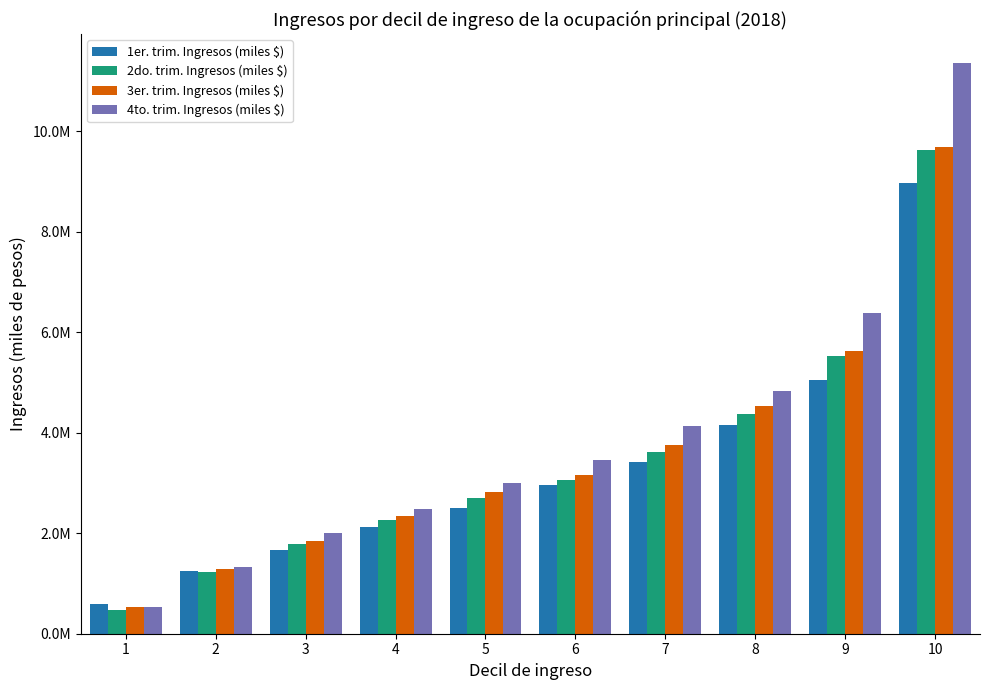

Read the 1er. trim. Ingresos (miles $) value at 4.

2120030.0